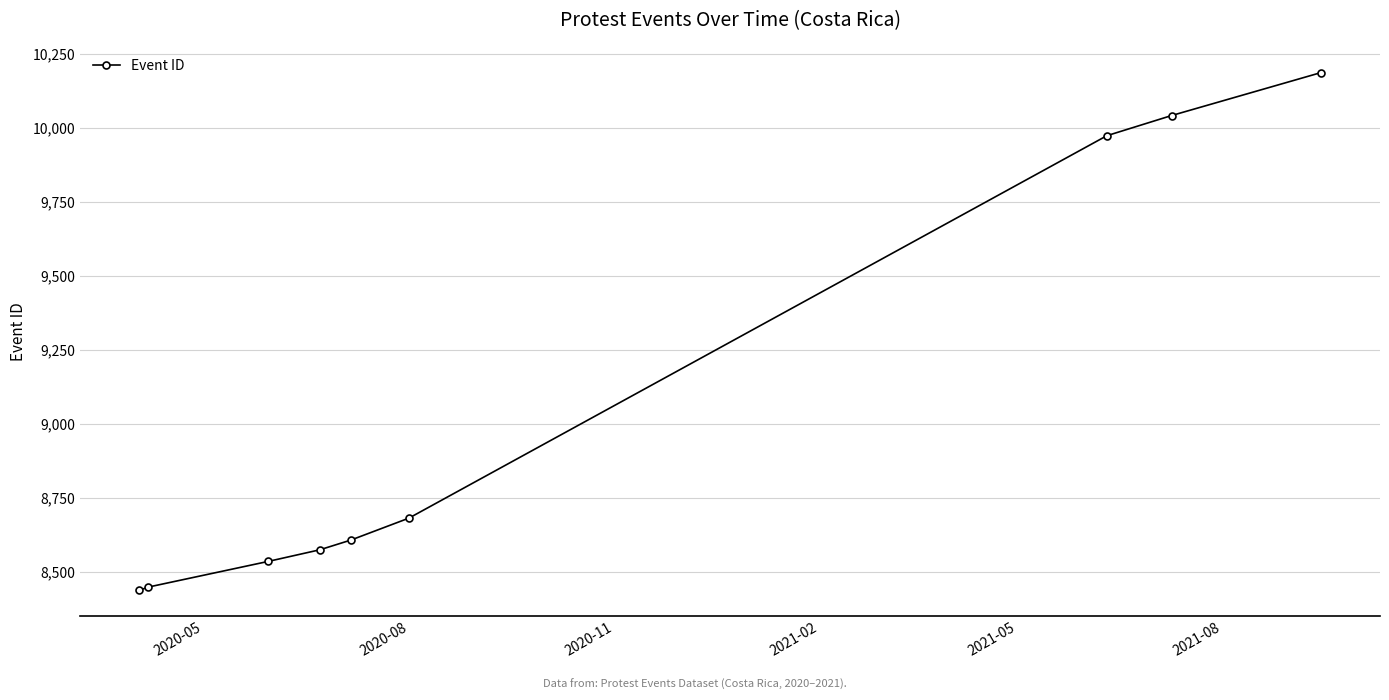

What is the average value?

9054